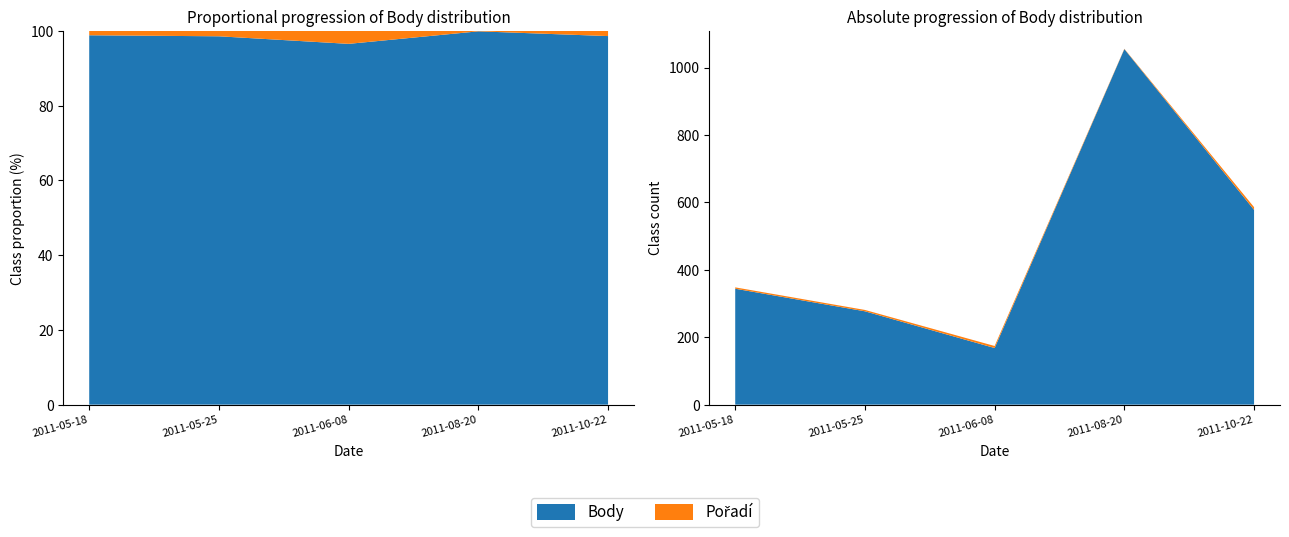

Reading left to right, extract all data points from this chart.

Body: 2011-05-18=344	2011-05-25=277	2011-06-08=168	2011-08-20=1055	2011-10-22=578
Pořadí: 2011-05-18=4	2011-05-25=4	2011-06-08=6	2011-08-20=1	2011-10-22=8